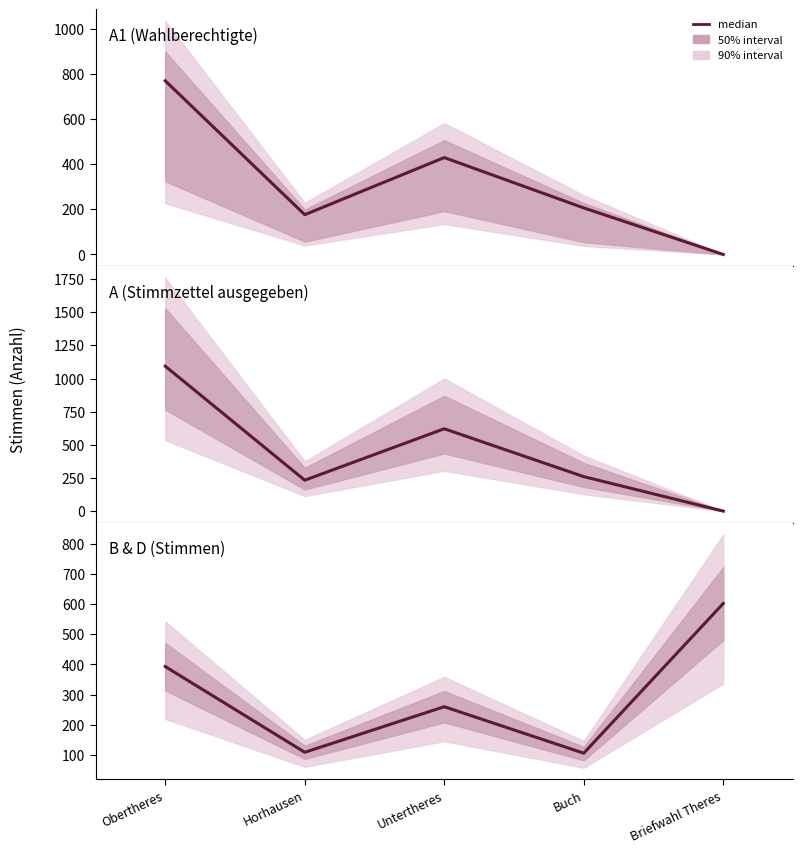

What is the approximate value at Buch, to the nearest 10?

110